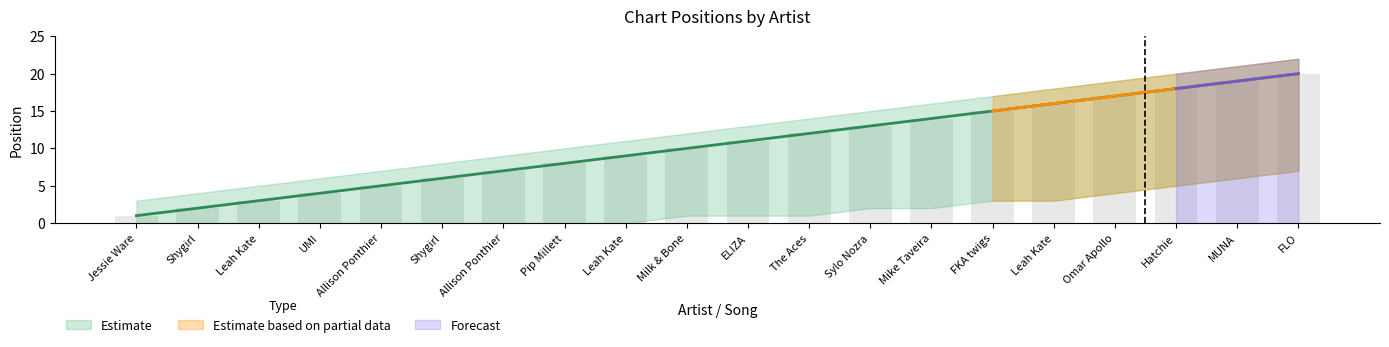

What is the maximum value shown in the chart?

20